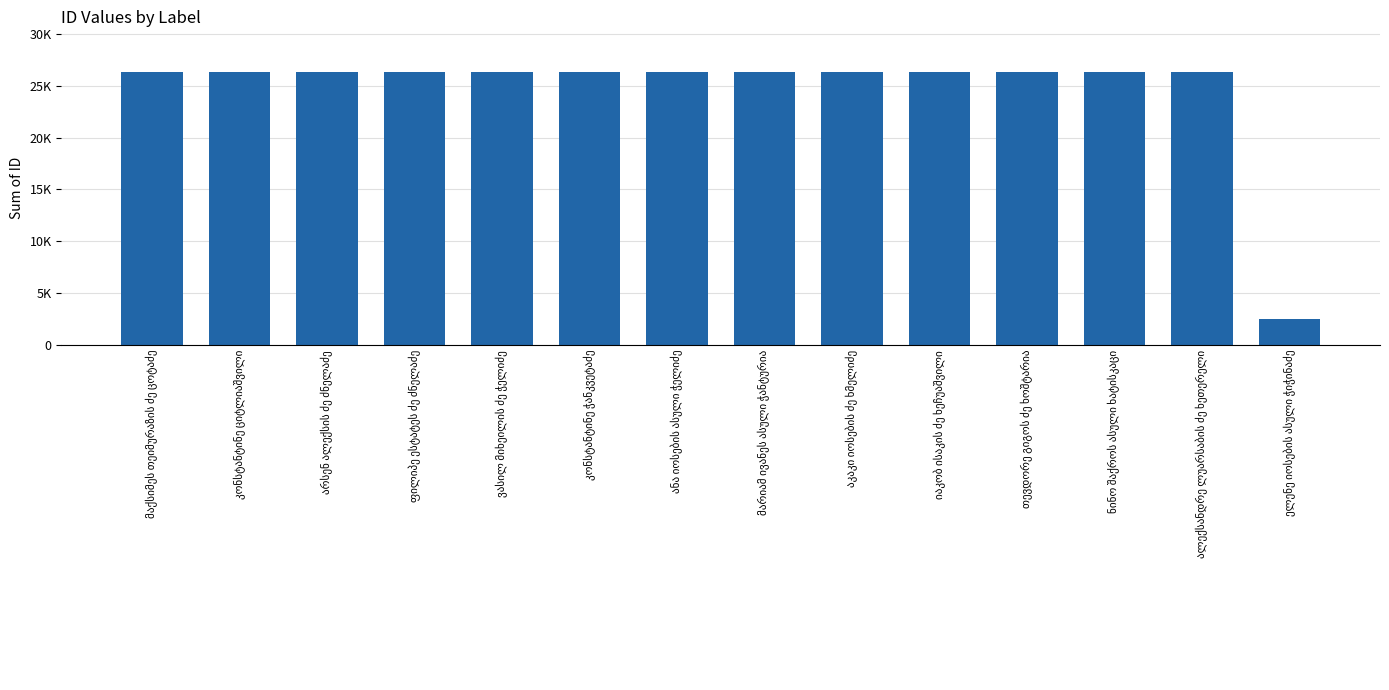

What value does the data have at იაკობ ისაკის ძე ხეჩუაშვილი, to the nearest 10?

26290